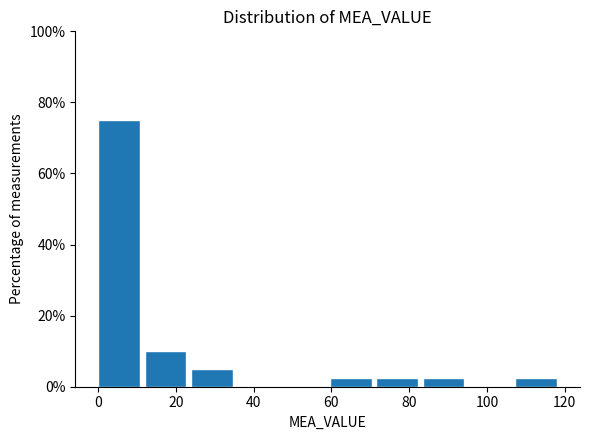

Which range on the x-axis has the tallest bar?

0 to 12